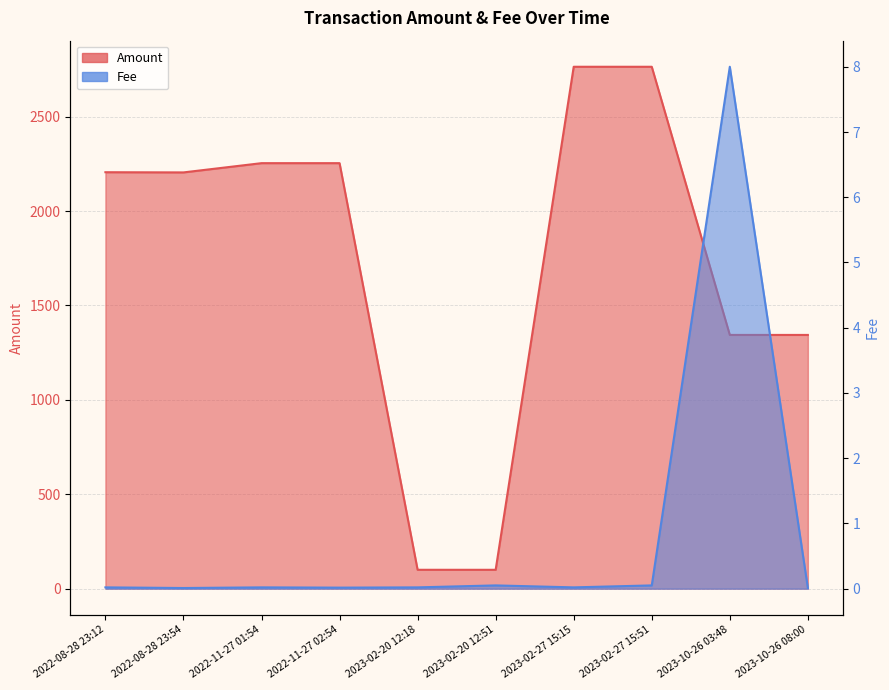

In Fee, how many points are higher than both neighbors (excluding endpoints)?

3